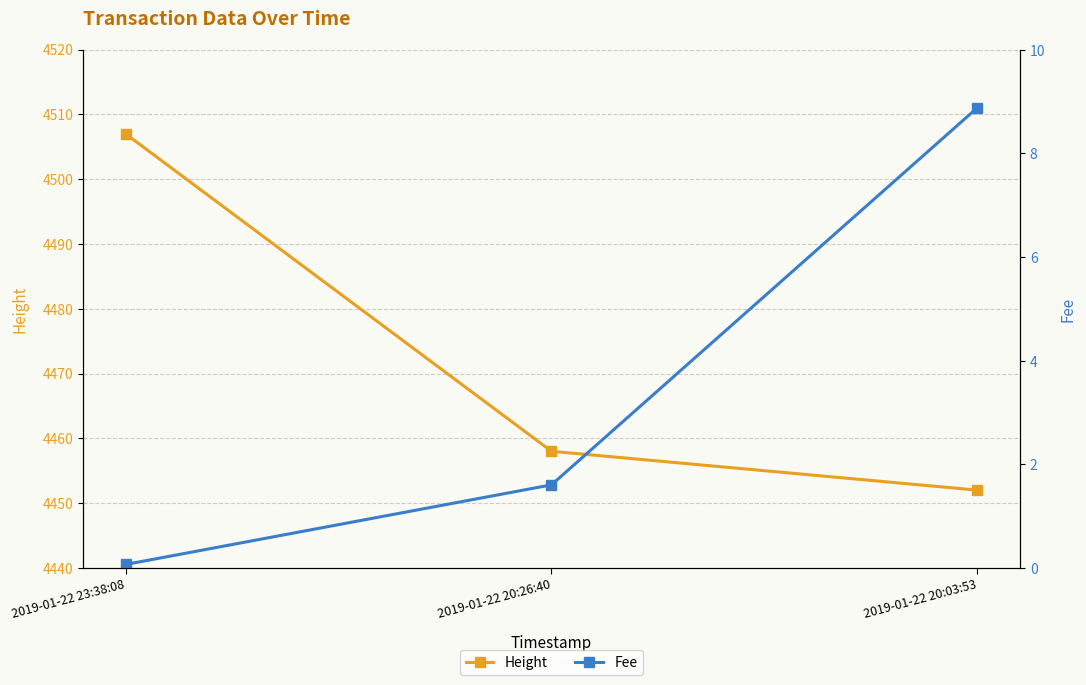

What is the sum of the Height values at 2019-01-22 20:26:40 and 2019-01-22 23:38:08?

8965